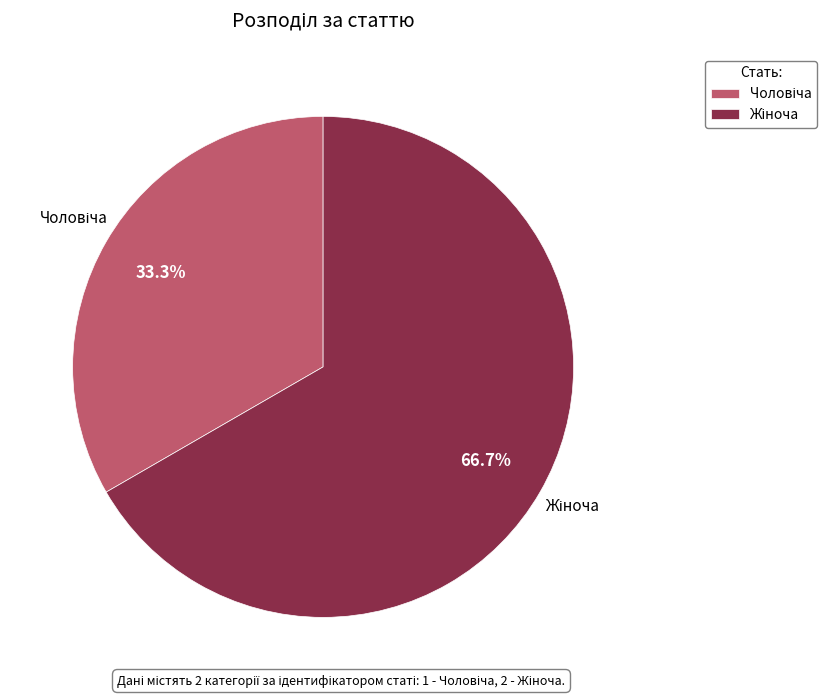

Is there a majority slice in this chart?

Yes